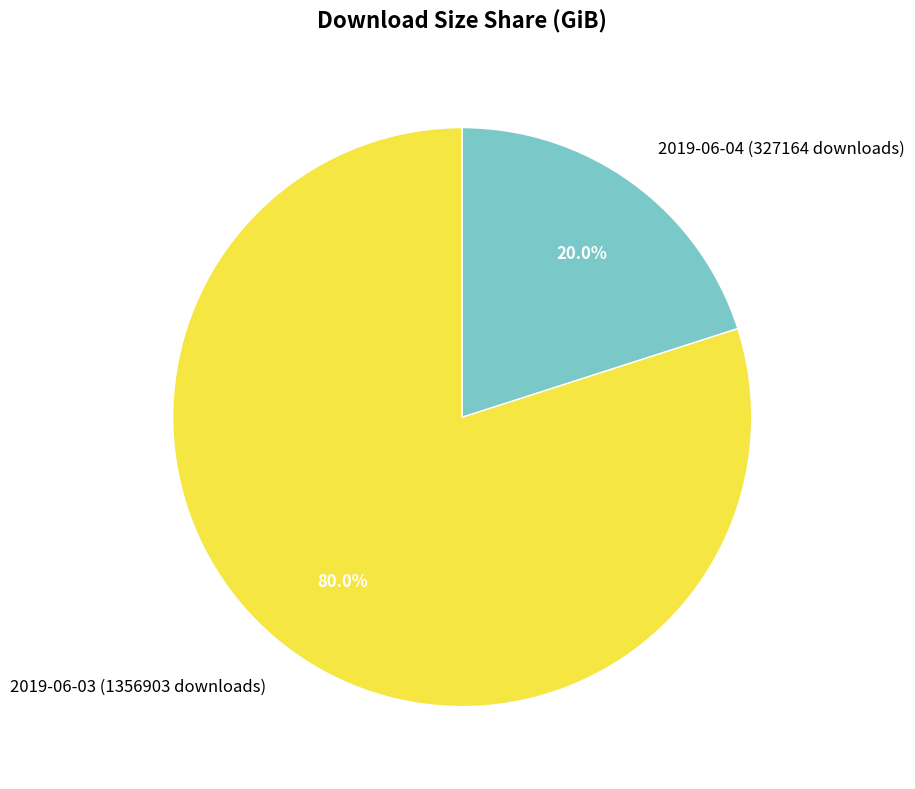

Rank the categories by value from lowest to highest.

2019-06-04 (327164 downloads), 2019-06-03 (1356903 downloads)